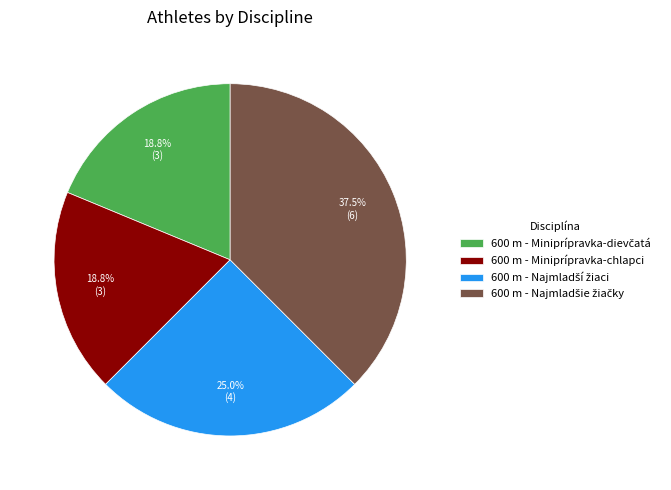

Is 600 m - Miniprípravka-chlapci the majority of the pie?

No